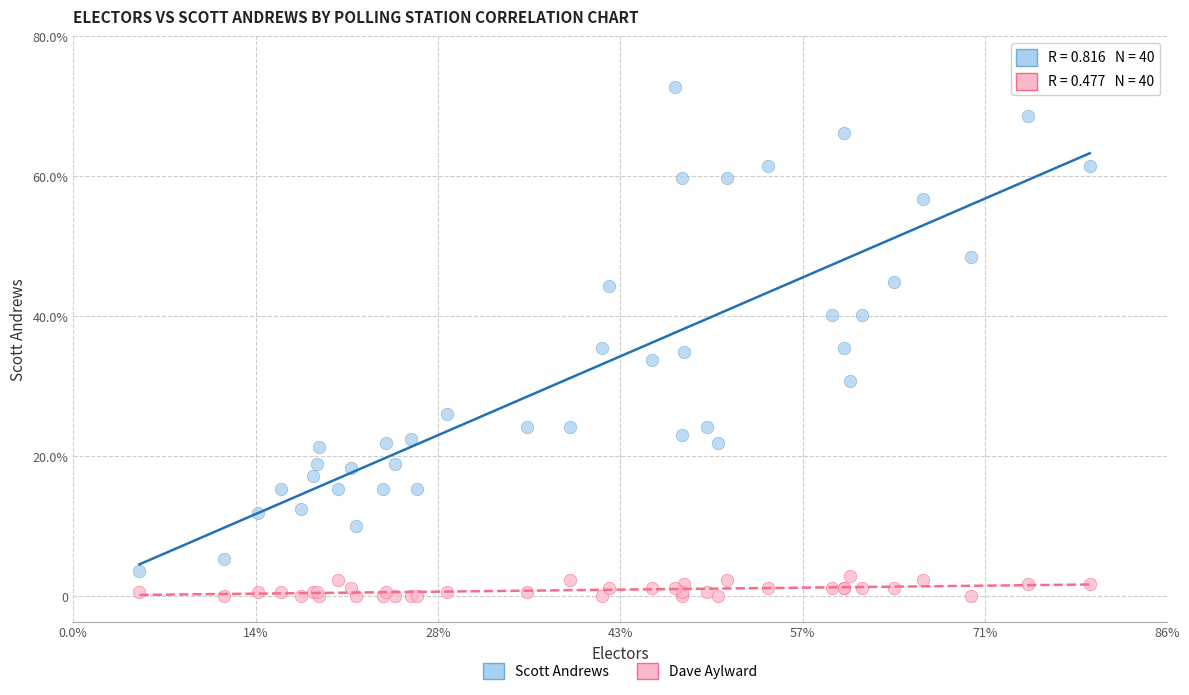

Which series has the widest spread of Y values?

Scott Andrews